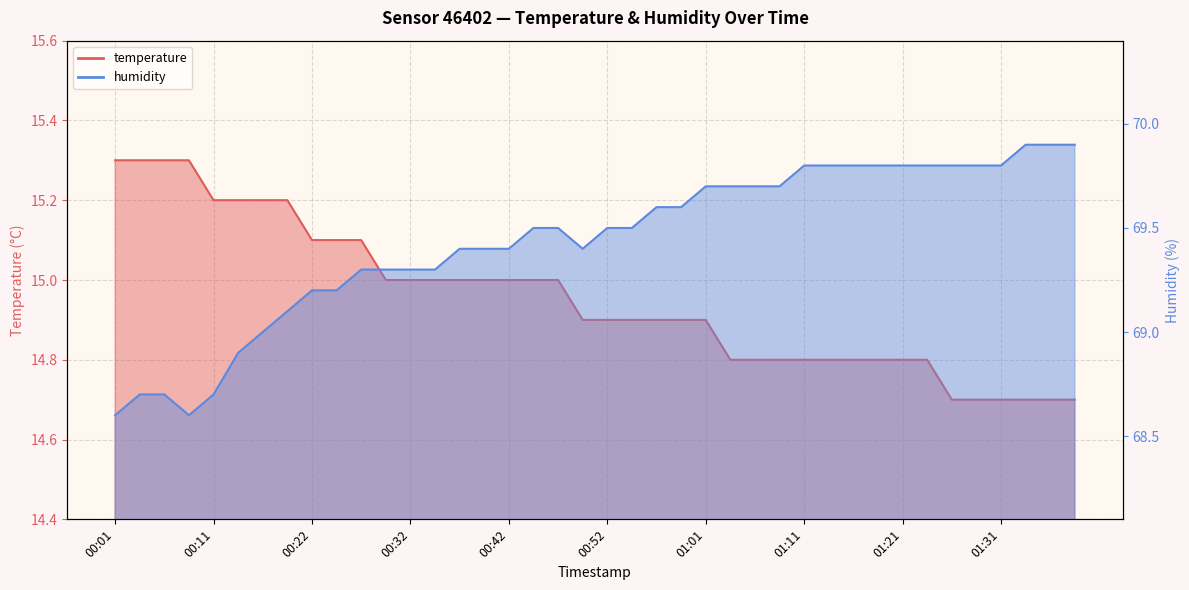

At which category is the sum across all series the highest?

01:01